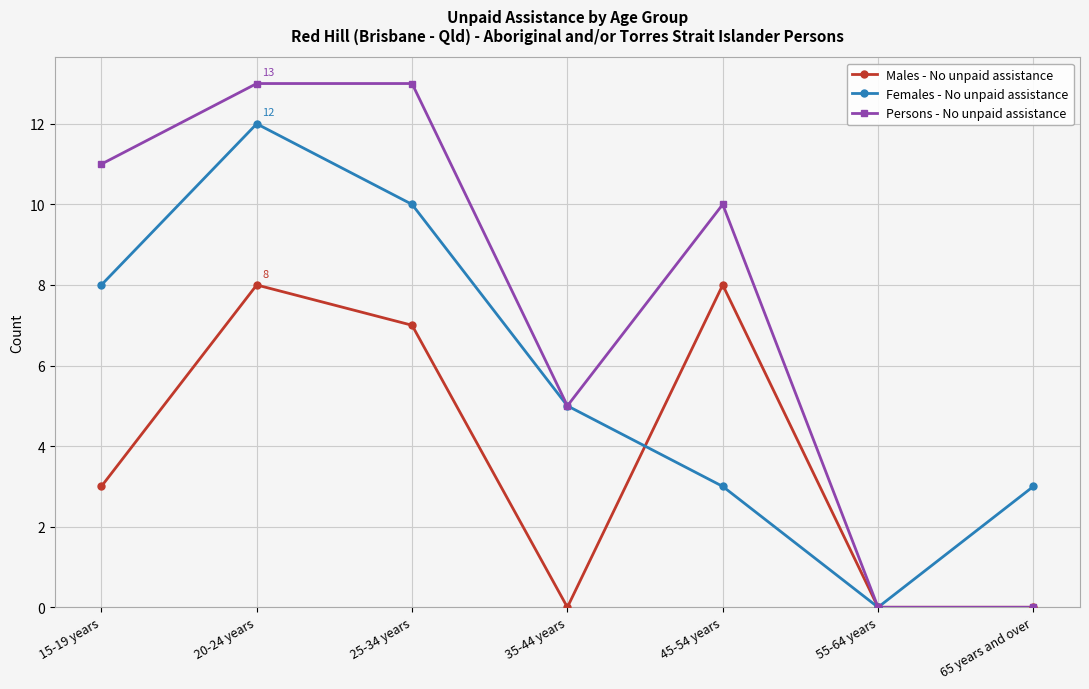

How many series are shown in this chart?

3